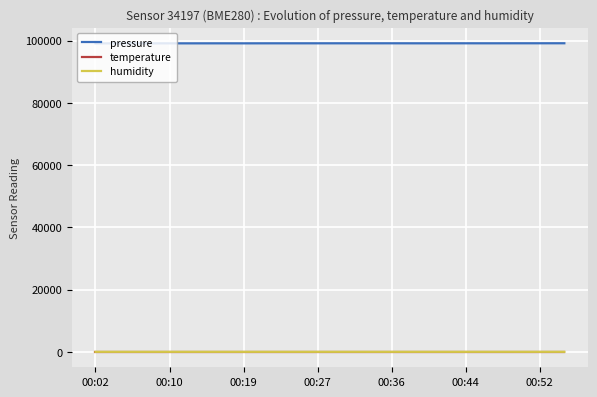

True or false: pressure and temperature intersect in this chart.

False